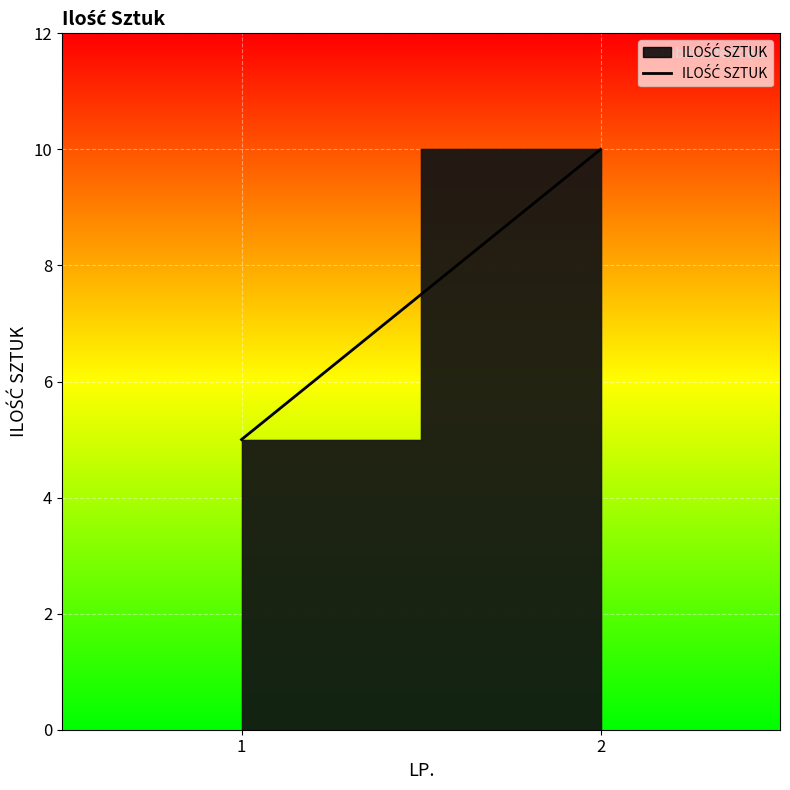

Reading right to left, extract all data points from this chart.

10	5